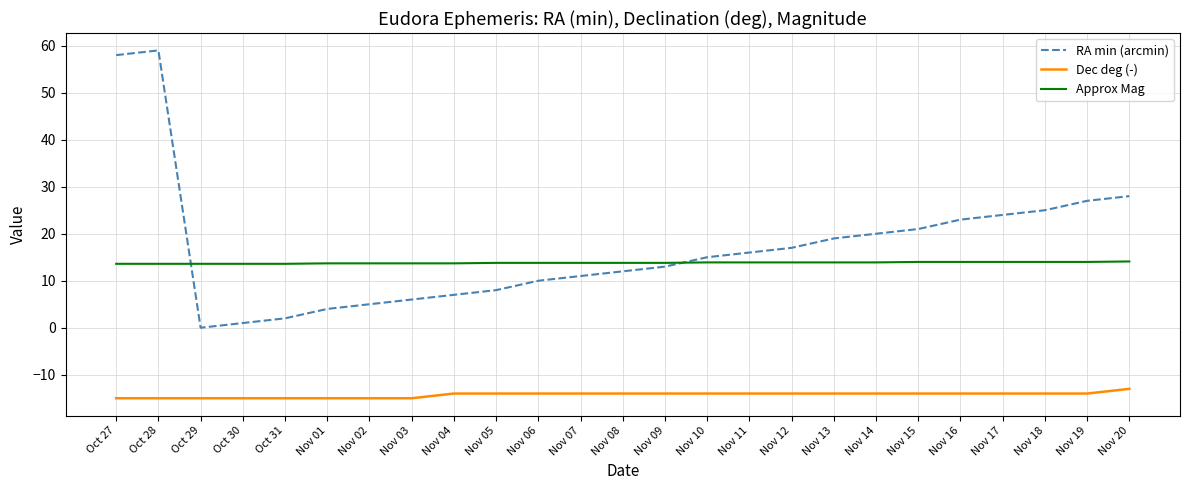

What is the greatest value displayed?

59.0